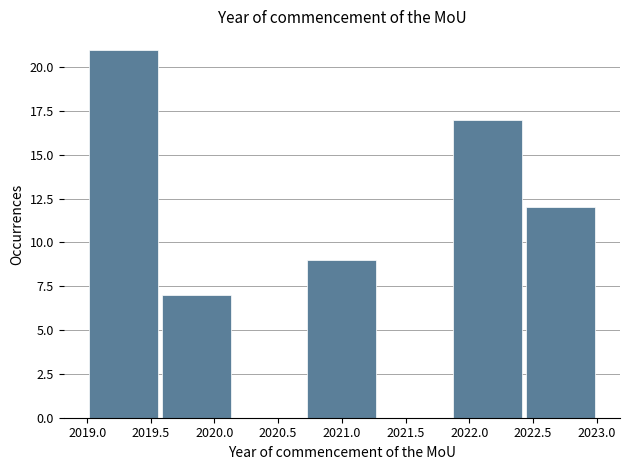

Reading left to right, list every bar in this chart as the range it spans on the x-axis followed by its height. Neither the bar edges nor the heights are printed on the chart, so give them approximately, as read against the axes.

2019.00 to 2019.55: 21
2019.55 to 2020.15: 7
2020.15 to 2020.70: 0
2020.70 to 2021.30: 9
2021.30 to 2021.85: 0
2021.85 to 2022.45: 17
2022.45 to 2023.00: 12